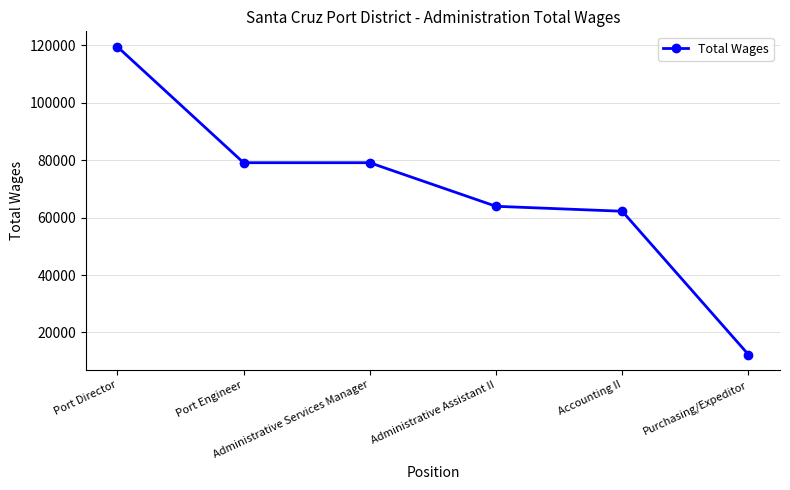

How many distinct data groups are displayed?

1